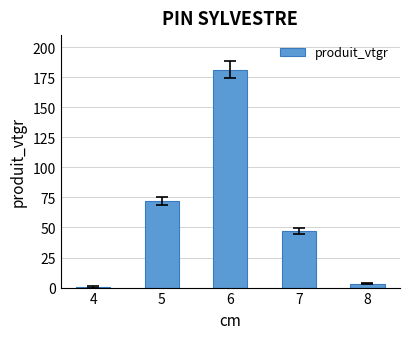

What is the sum of all values?

304.2